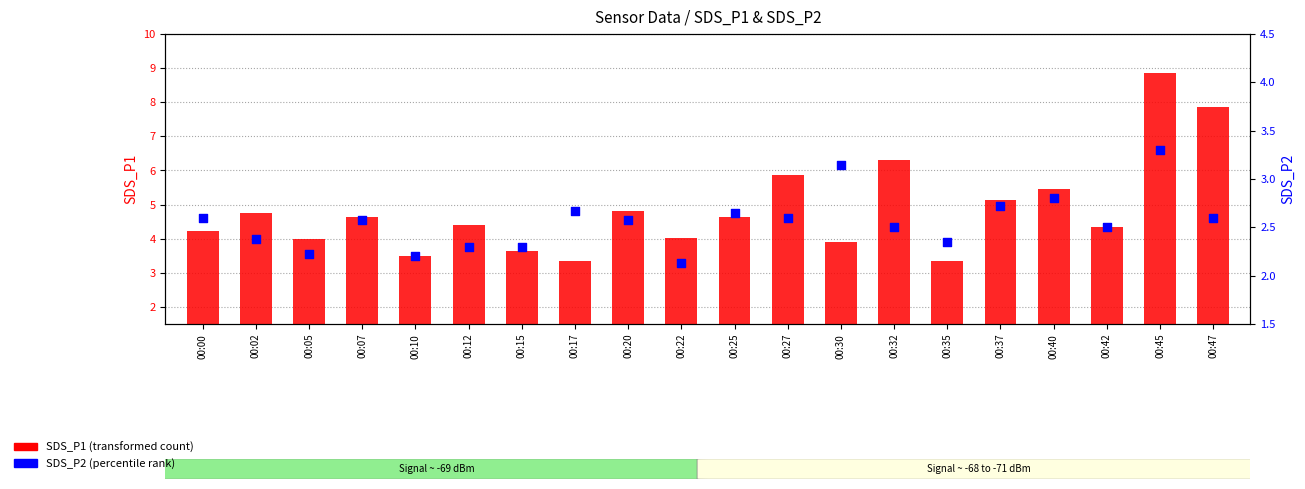

What are all the series names shown in the legend?

SDS_P1 (transformed count), SDS_P2 (percentile rank)